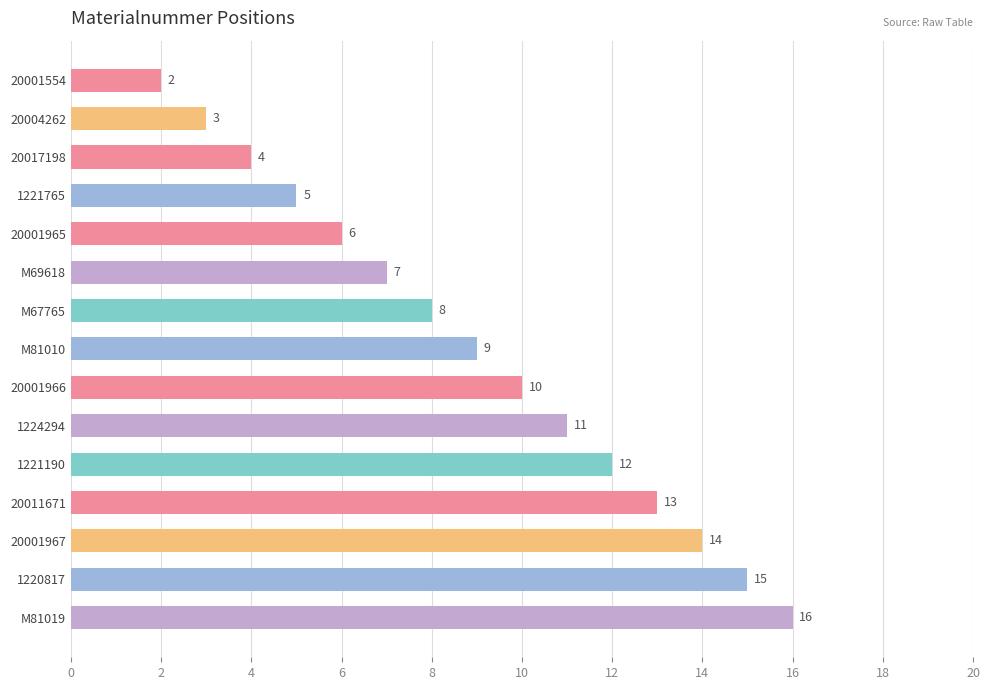

Reading top to bottom, what are all the values shown in this chart?

20001554=2	20004262=3	20017198=4	1221765=5	20001965=6	M69618=7	M67765=8	M81010=9	20001966=10	1224294=11	1221190=12	20011671=13	20001967=14	1220817=15	M81019=16